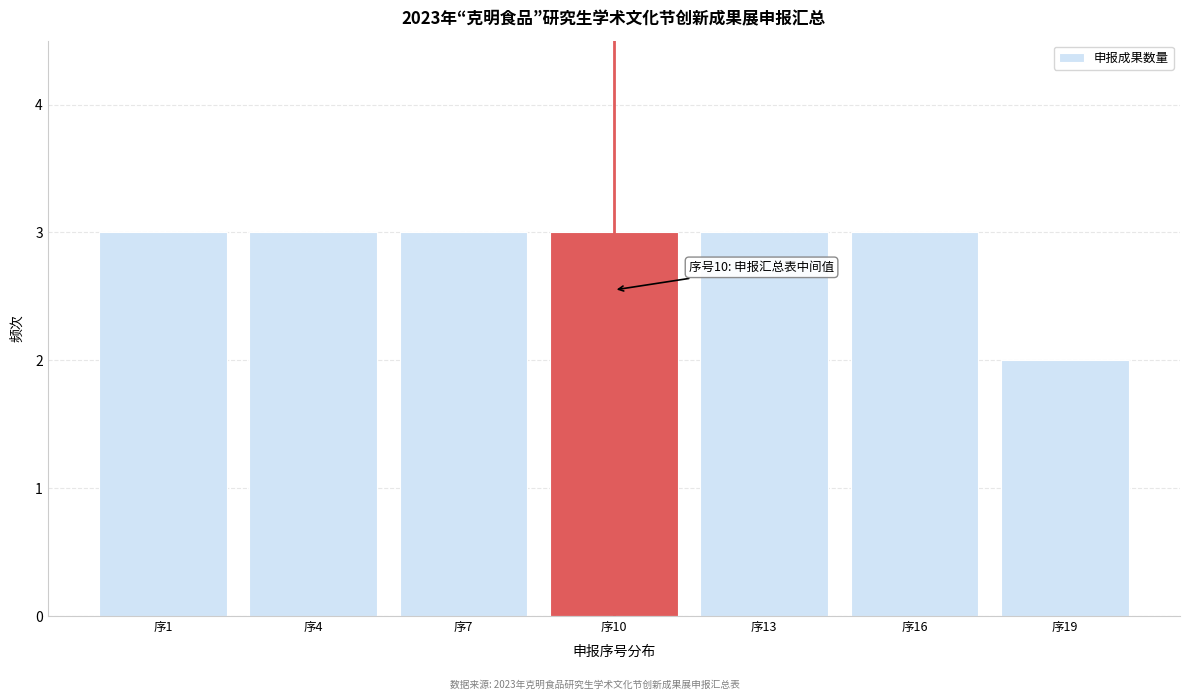

Reading left to right, extract all data points from this chart.

序1=3	序4=3	序7=3	序10=3	序13=3	序16=3	序19=2